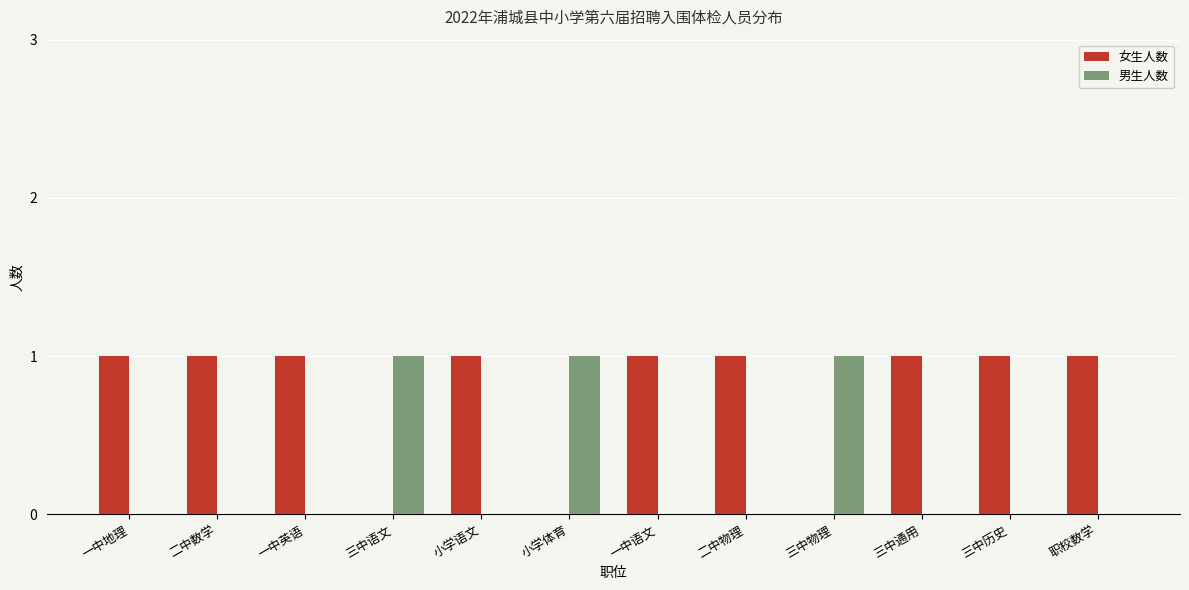

What is the sum of all 男生人数 values?

3